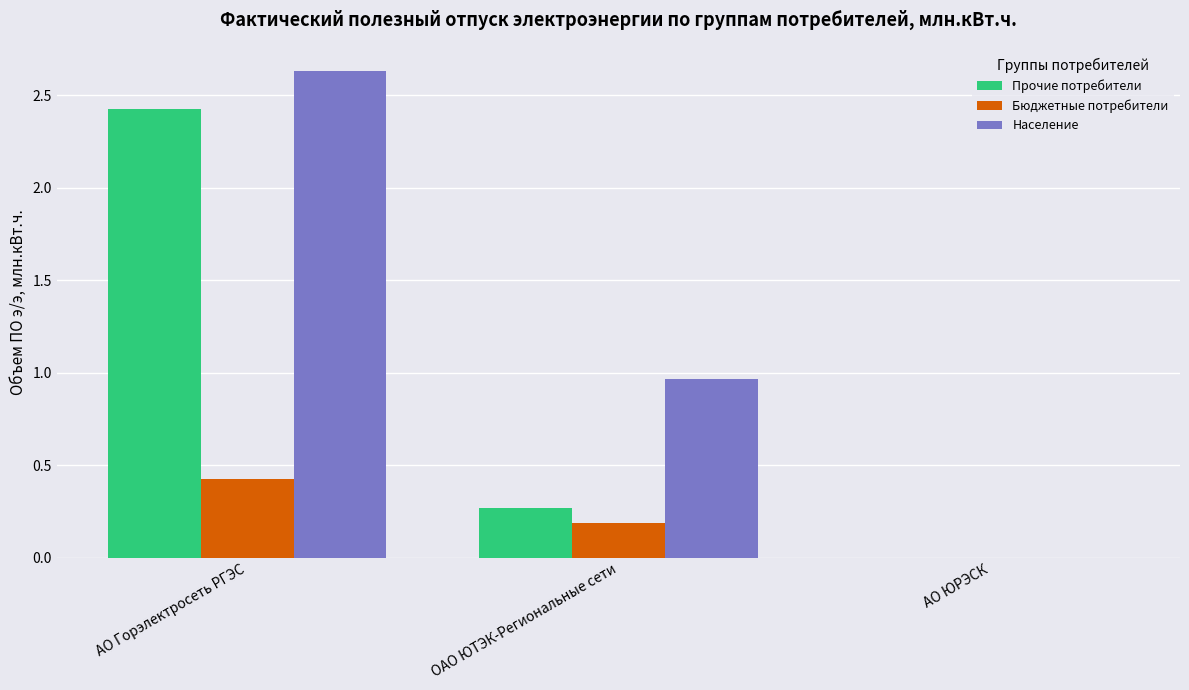

At which category is the sum across all series the highest?

АО Горэлектросеть РГЭС